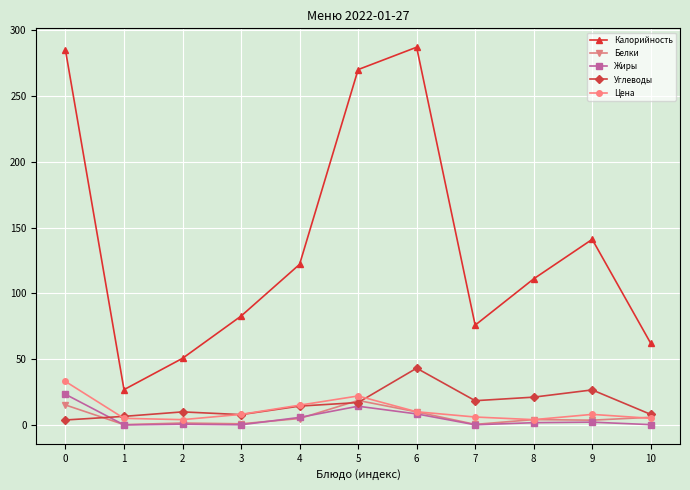

Which series changed the most between 6 and 8?

Калорийность